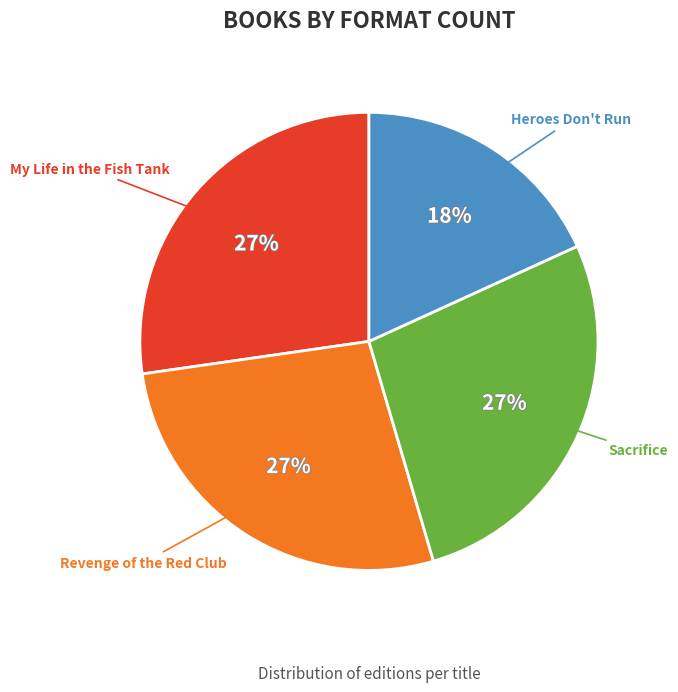

To the nearest percent, what is the average slice percentage?

25%